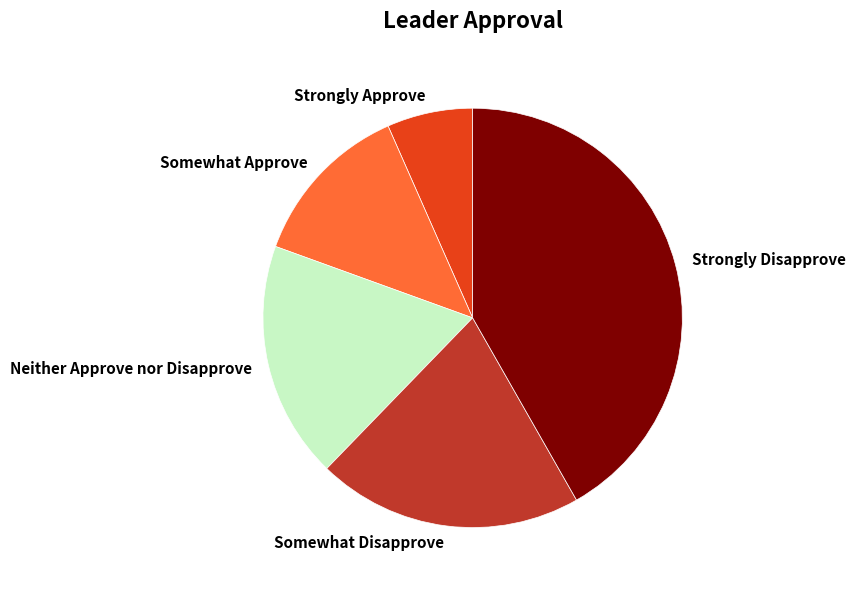

Is it true that Neither Approve nor Disapprove is 32% of the pie?

False